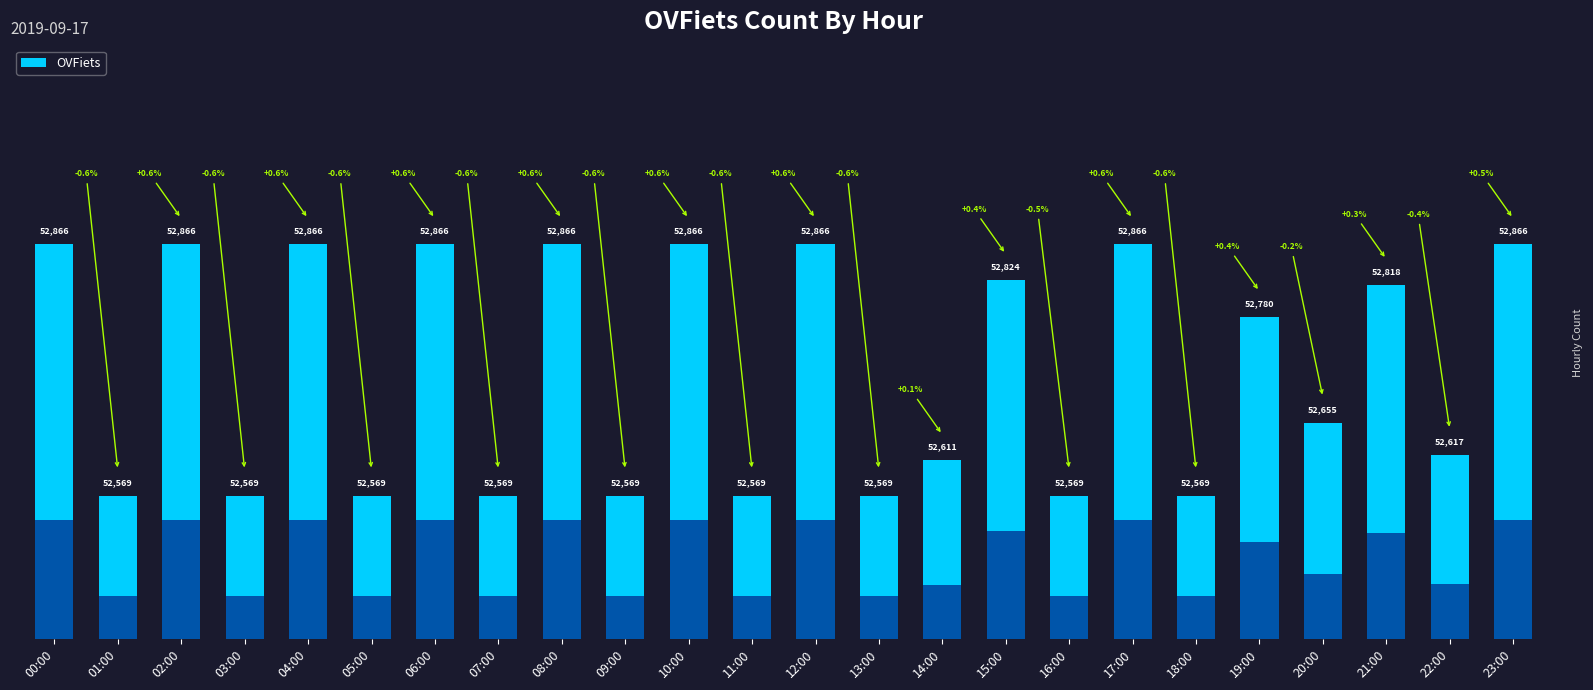

The value at 02:00 is 52866. True or false?

True